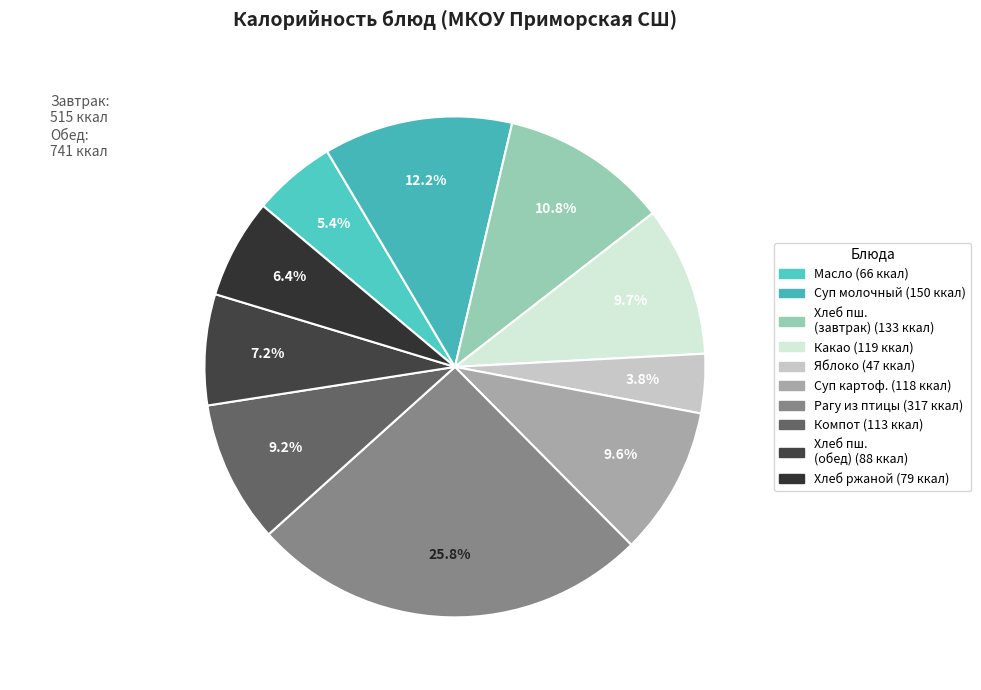

Is there a majority slice in this chart?

No